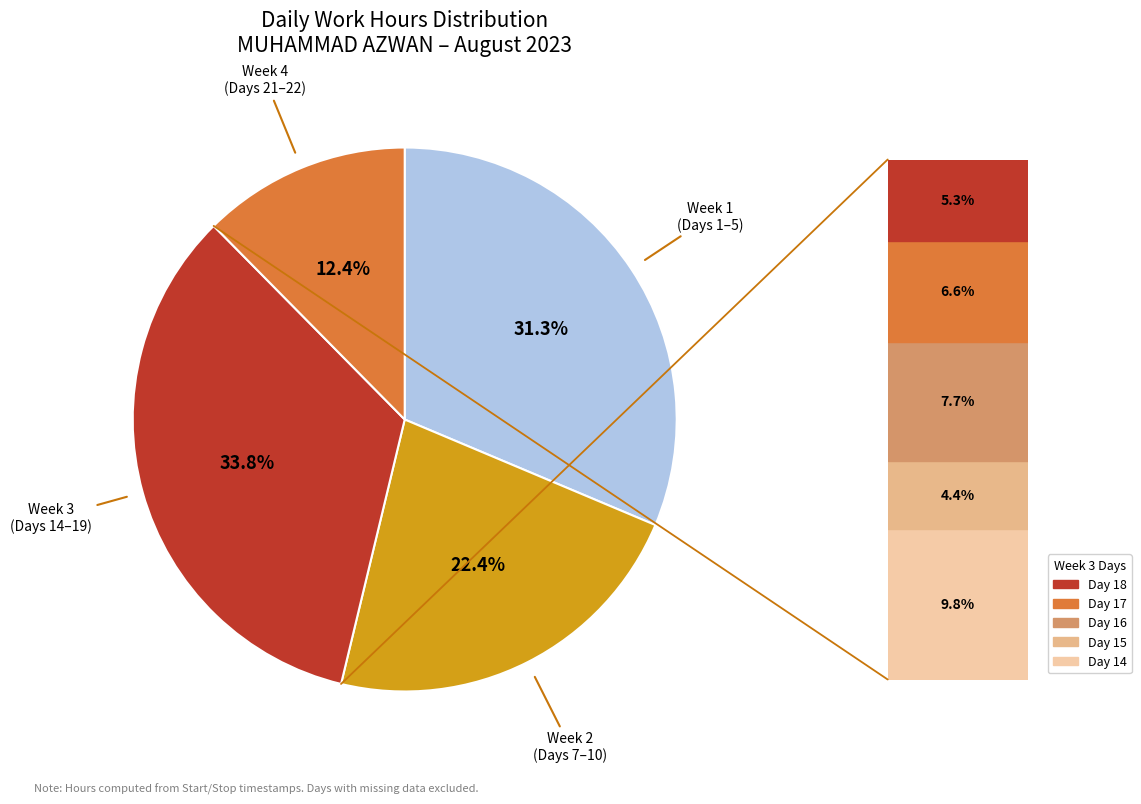

Is there any slice that represents more than half of the pie?

No